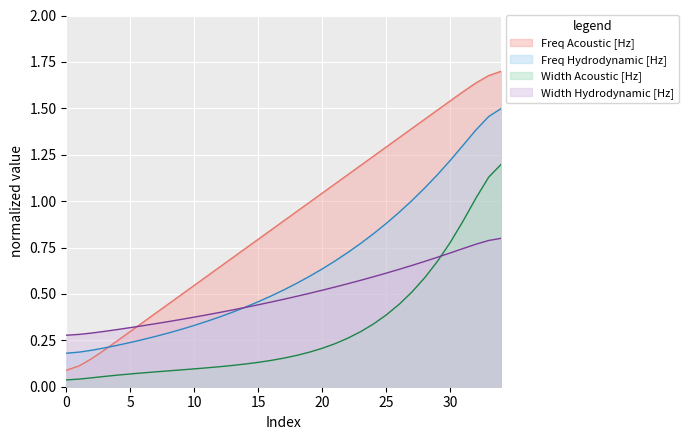

True or false: Freq Acoustic [Hz] has a value of 0.1 at 0.

True